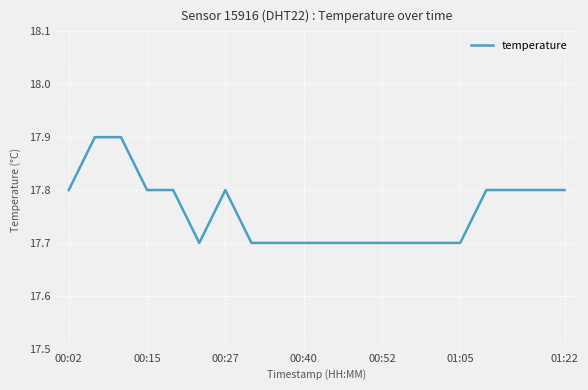

What is the maximum value shown in the chart?

17.9